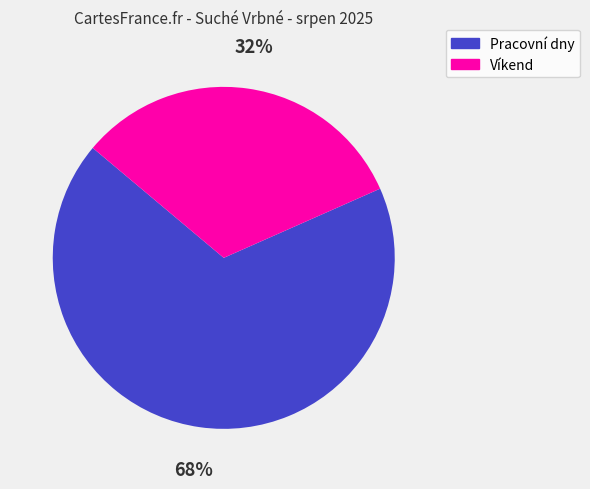

To the nearest percent, what is the average slice percentage?

50%